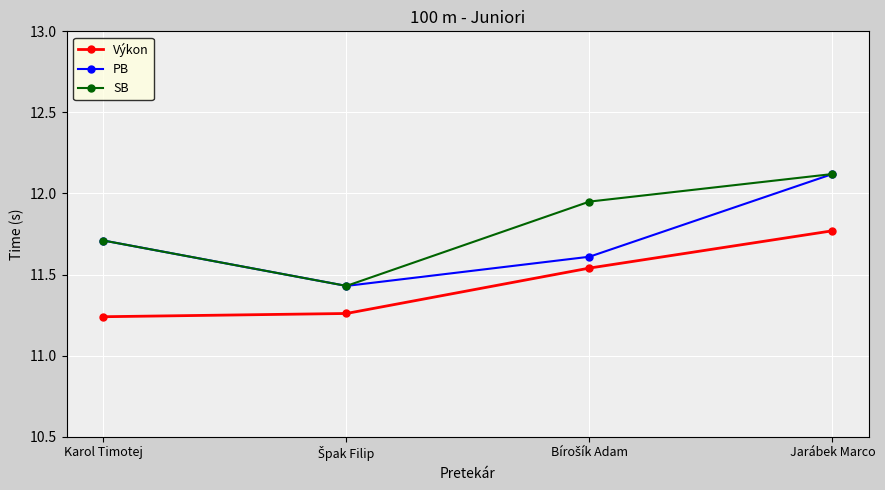

True or false: Výkon has more than 2 interior local peaks.

False